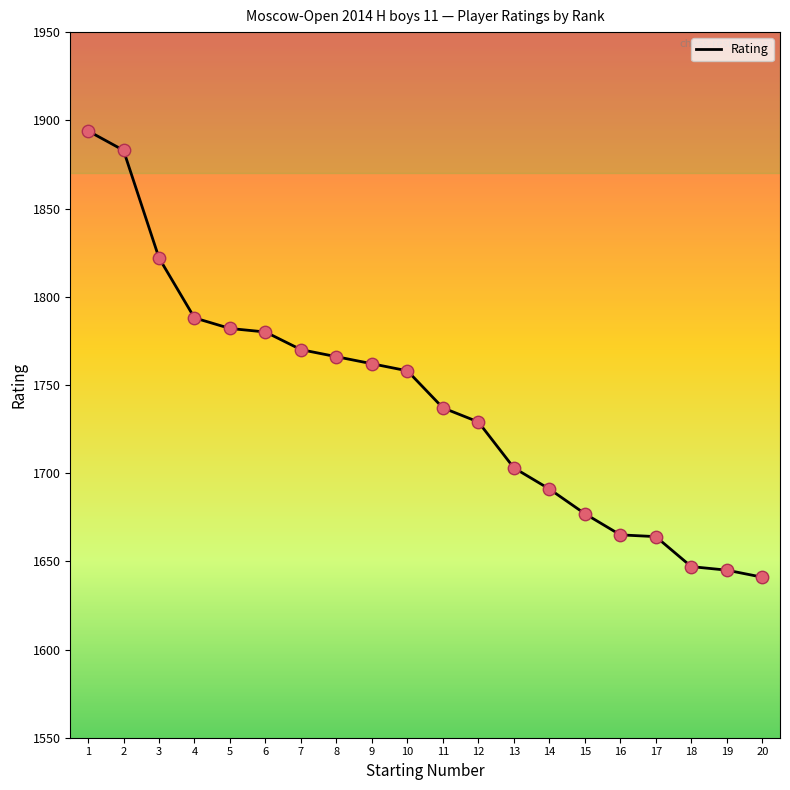

Which has a higher value, 13 or 20?

13